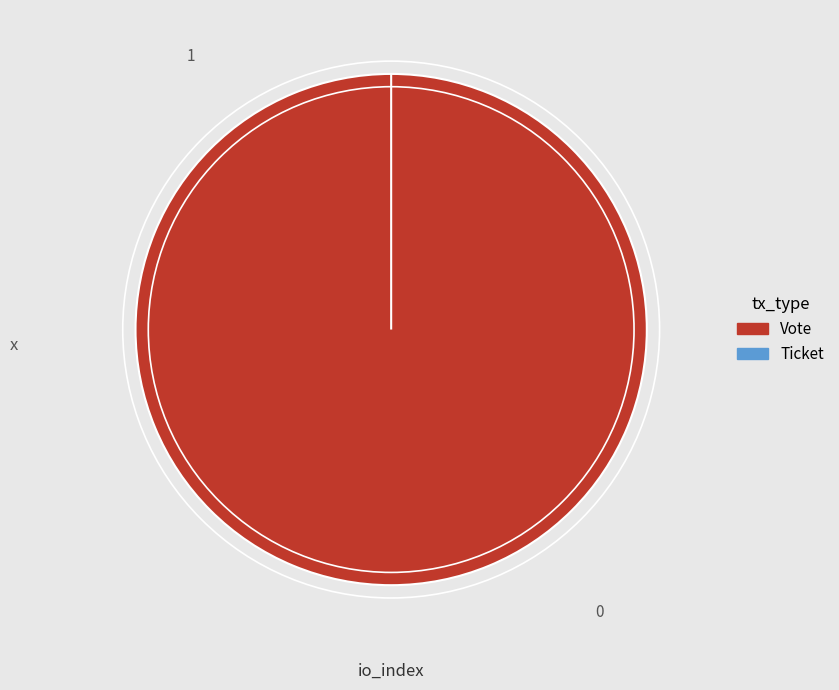

What is the total percentage of Vote and Ticket?

100.0%